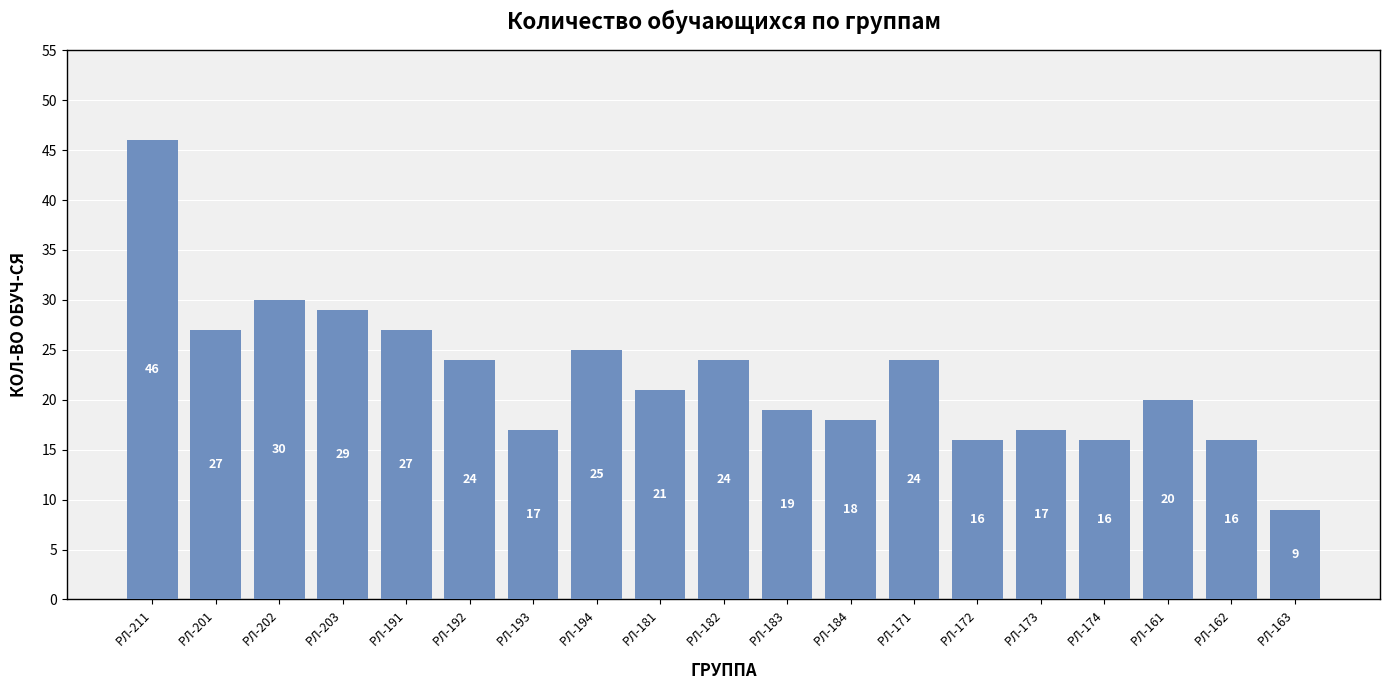

At which label does the data first exceed 21?

РЛ-211